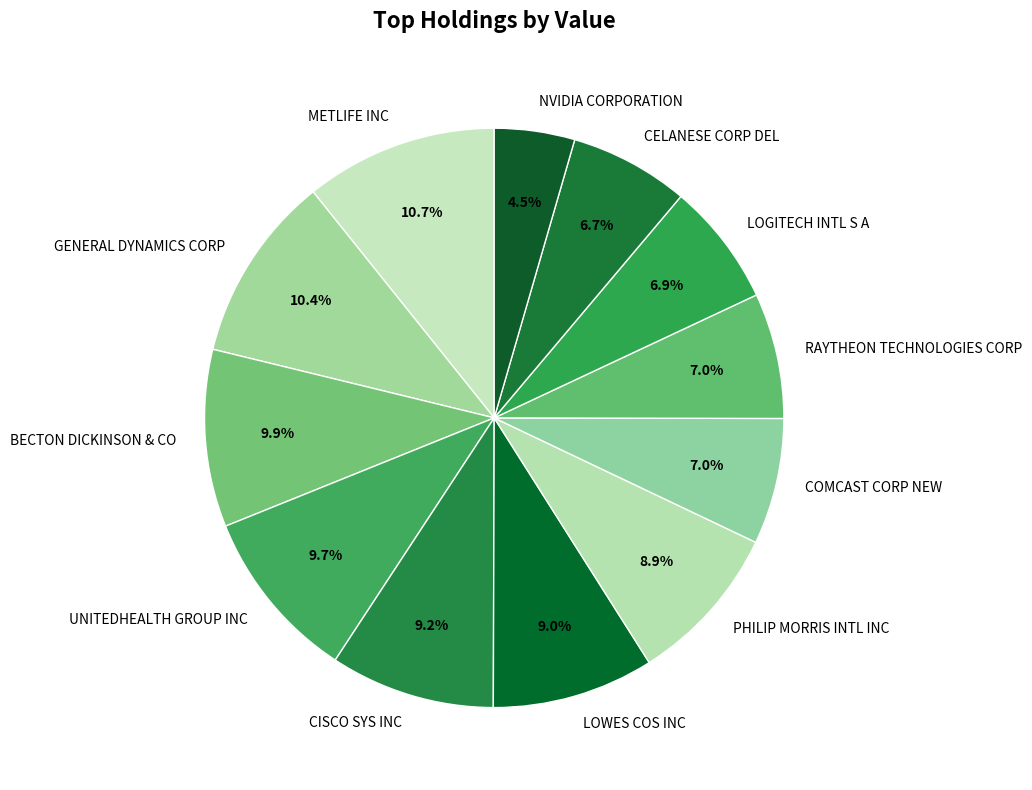

Which category has the smallest portion of the pie?

NVIDIA CORPORATION